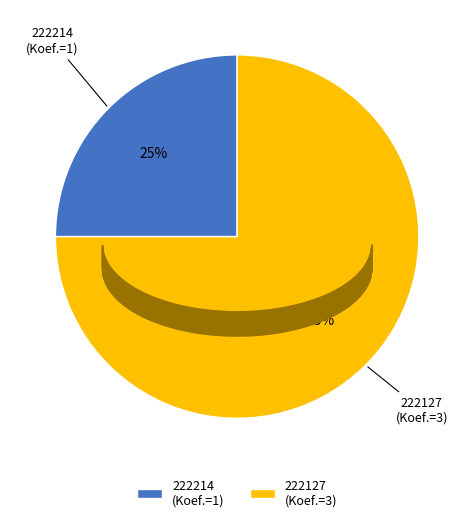

True or false: 222127 (Koef.=3) accounts for 88% of the total.

False